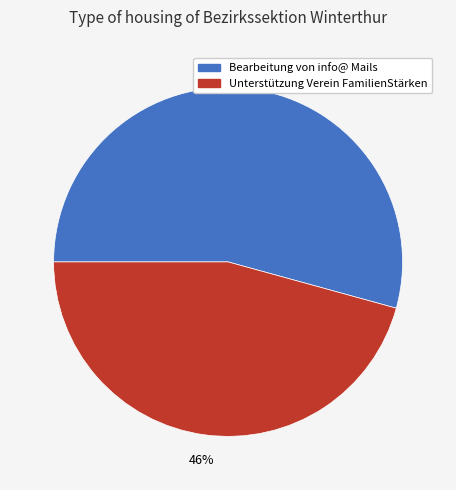

Which has a higher value, Unterstützung Verein FamilienStärken or Bearbeitung von info@ Mails?

Bearbeitung von info@ Mails